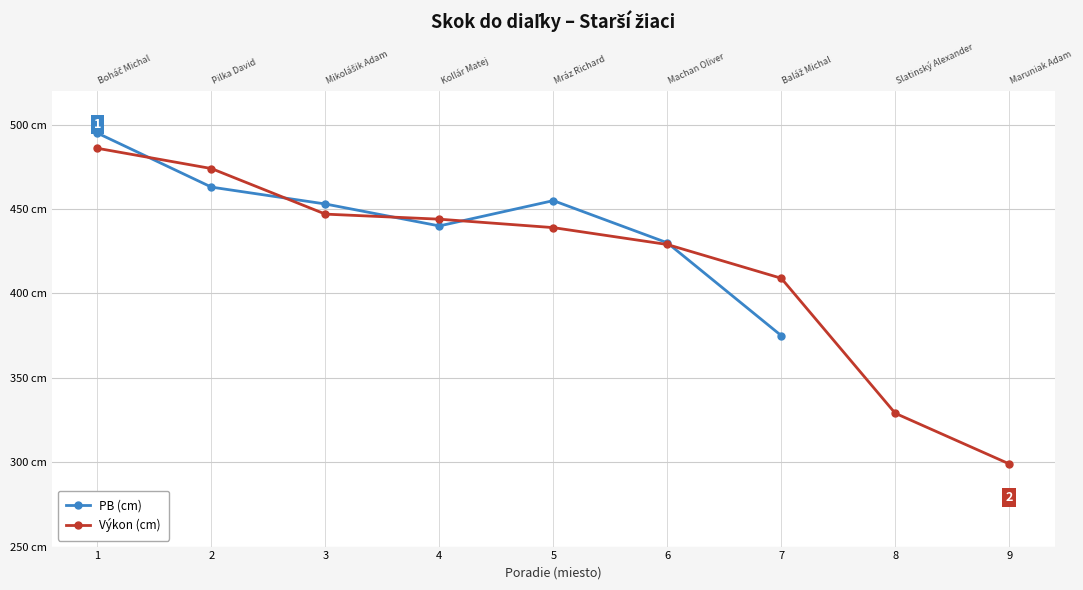

What is the difference between the maximum and minimum values in the Výkon (cm) series?

187.0